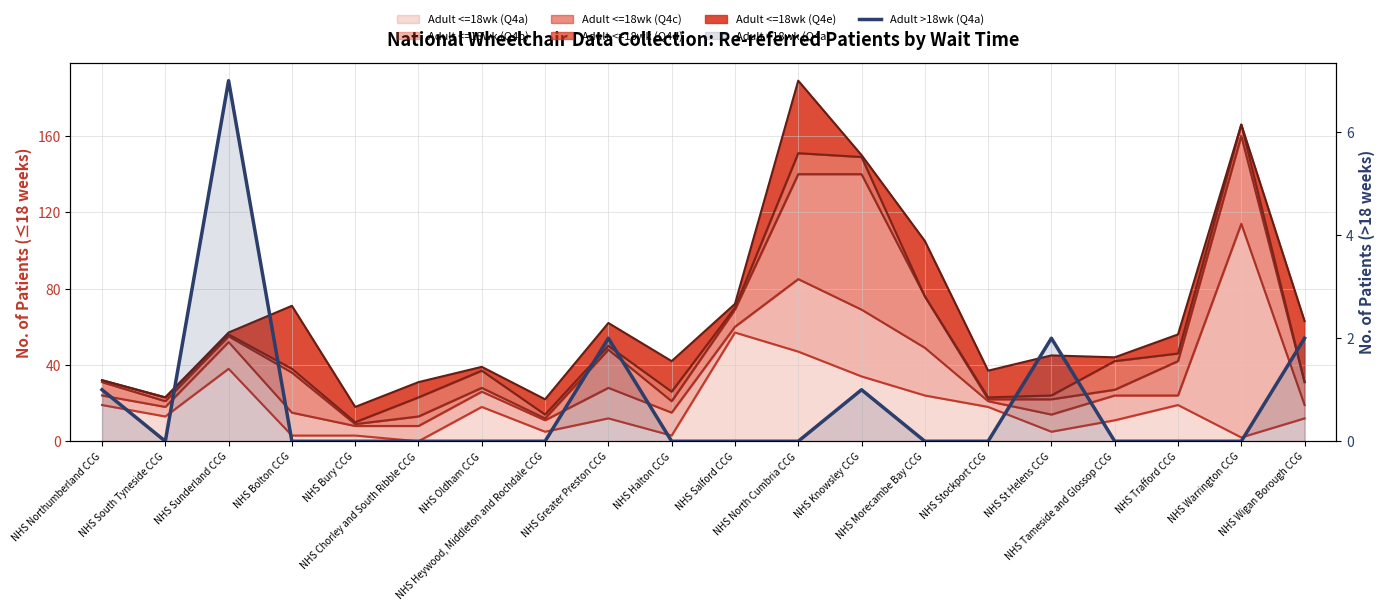

How many values exceed 0?

6